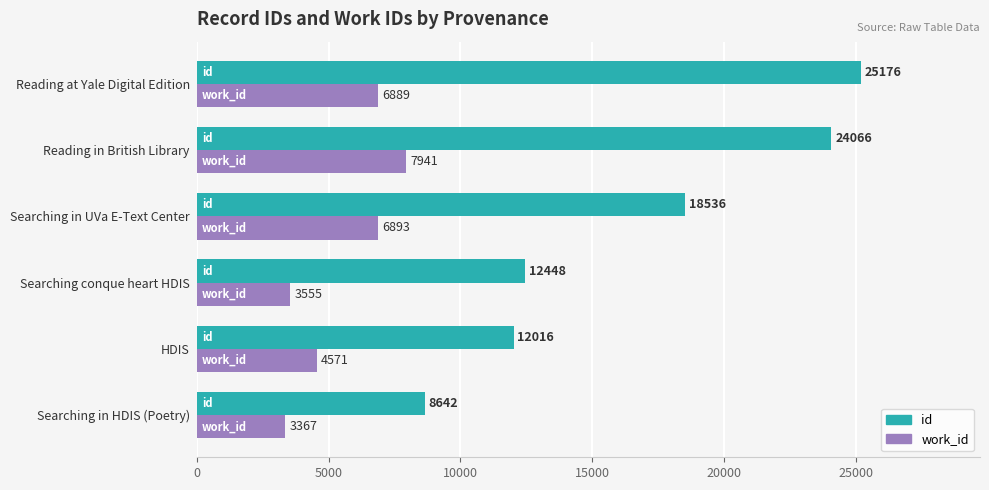

At which label is work_id closest to 5654?

HDIS